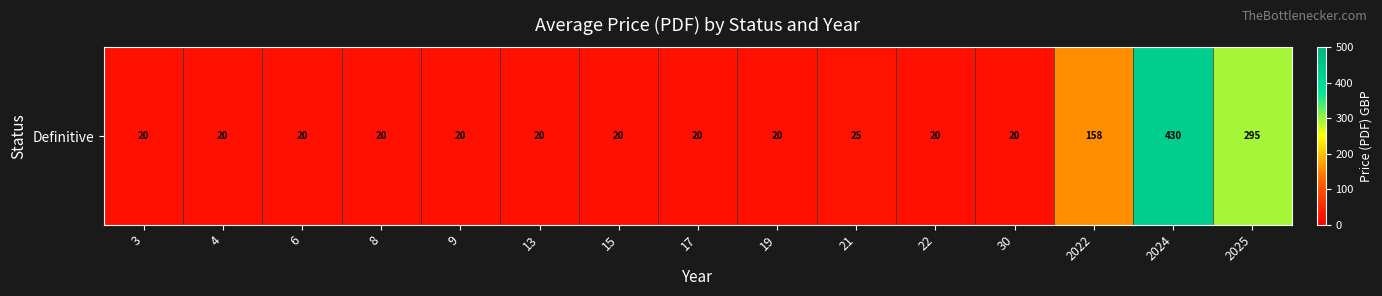

What is the ratio of the value at 9 to the value at 22?

1.0